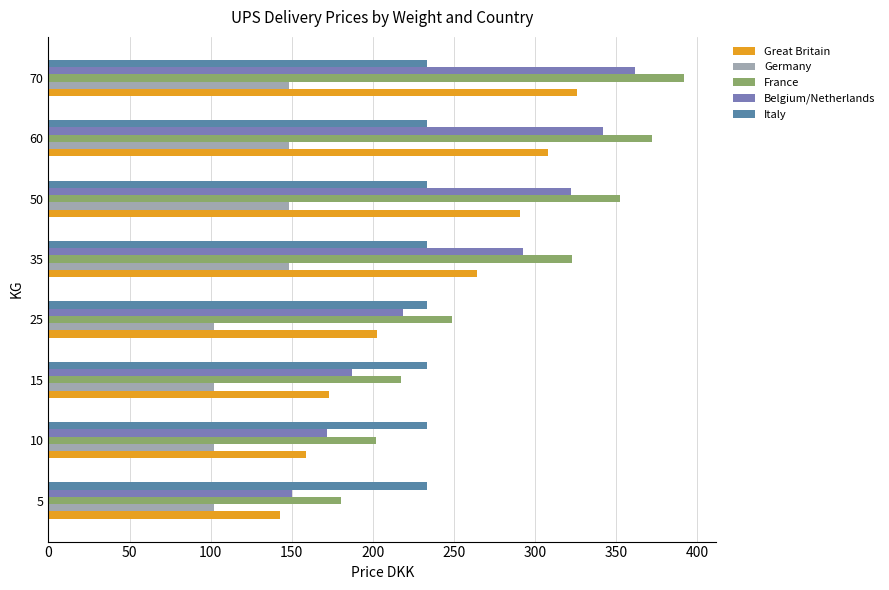

What is the difference between the maximum and minimum values in the Germany series?

46.5